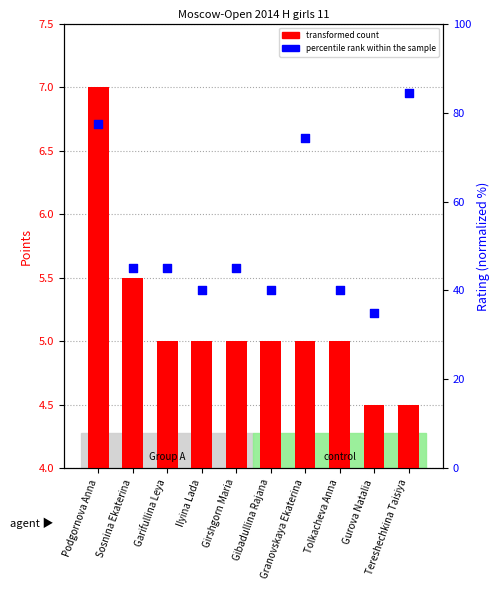

At which category is the sum across all series the highest?

Tereshechkina Taisiya